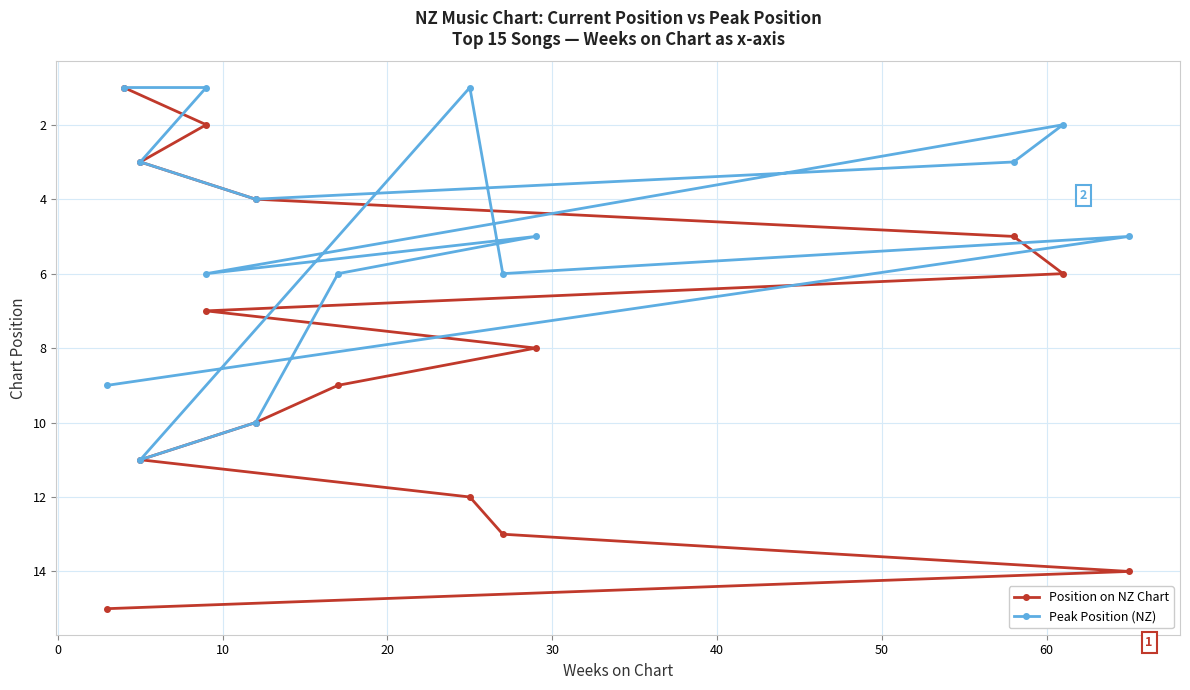

What is the value of the Peak Position (NZ) point at the 1st from the left?

1